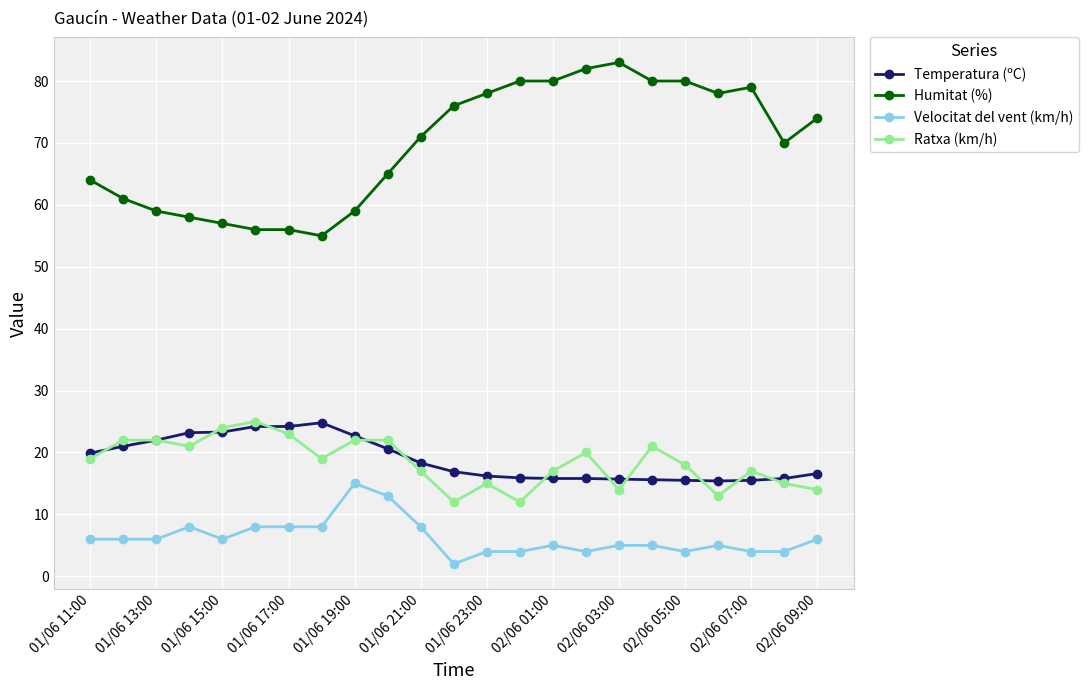

What is the value of the Humitat (%) point at the 15th from the left?

80.0